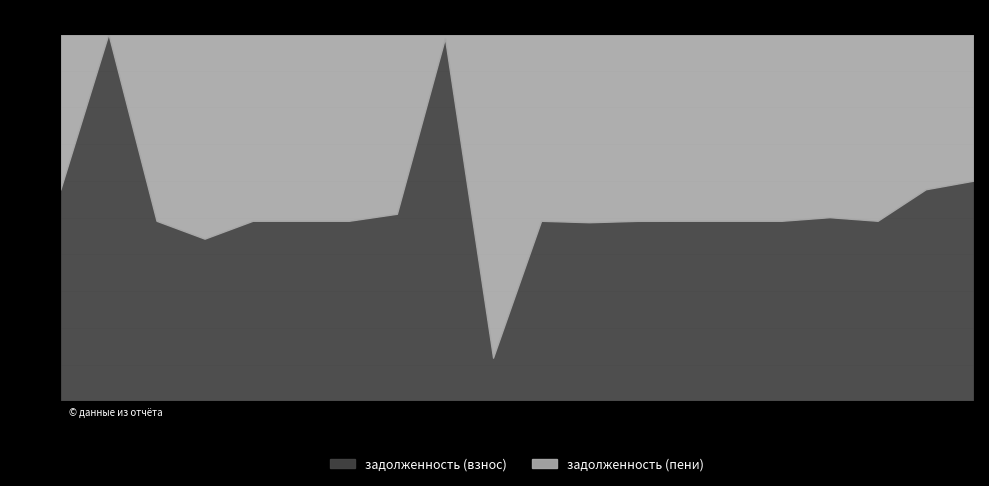

At which category does the chart reach its minimum across all series?

2